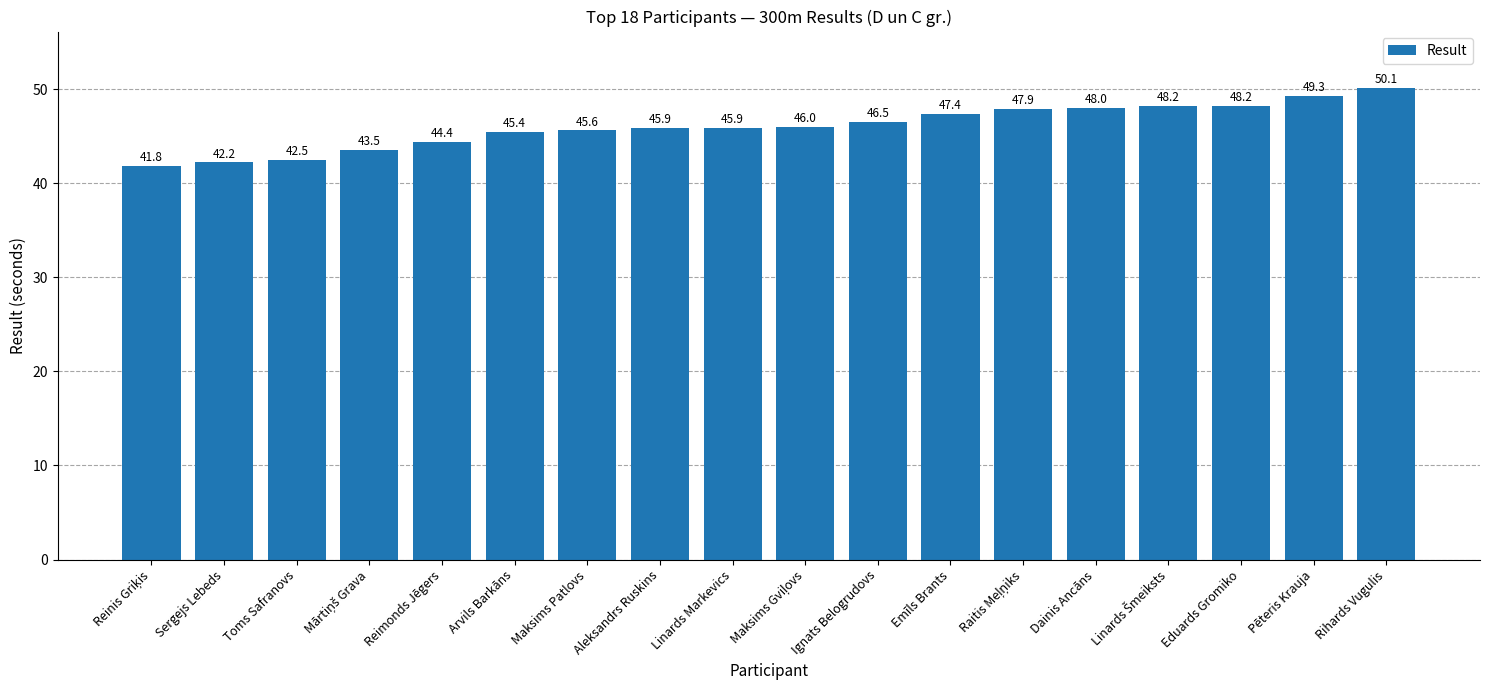

Reading left to right, extract all data points from this chart.

41.8	42.2	42.5	43.5	44.4	45.4	45.6	45.9	45.9	46.0	46.5	47.4	47.9	48.0	48.2	48.2	49.3	50.1